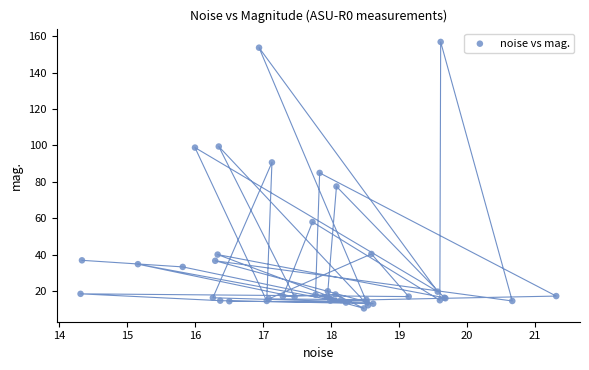

What Y value in the scatter plot is closest to 83?

84.9